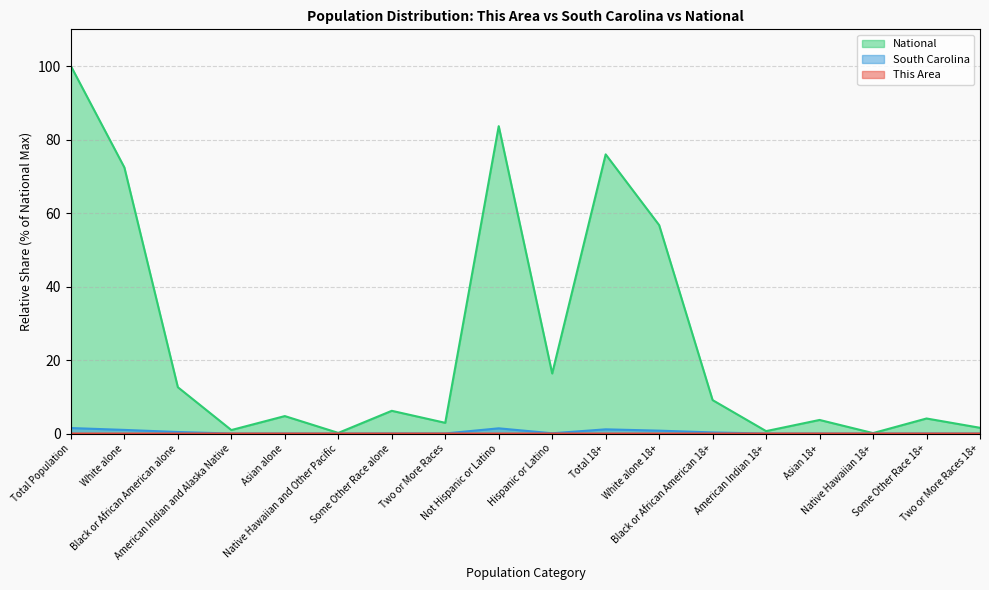

What is the difference between the maximum and second lowest values in the South Carolina series?

1.5